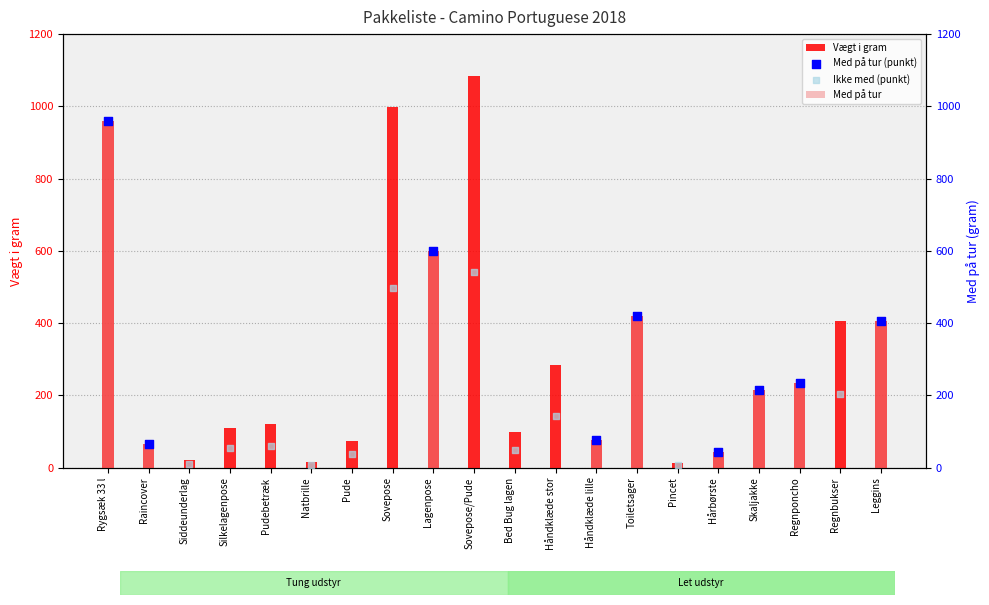

Is the value of Vægt i gram at Silkelagenpose greater than the value of Med på tur at Lagenpose?

No